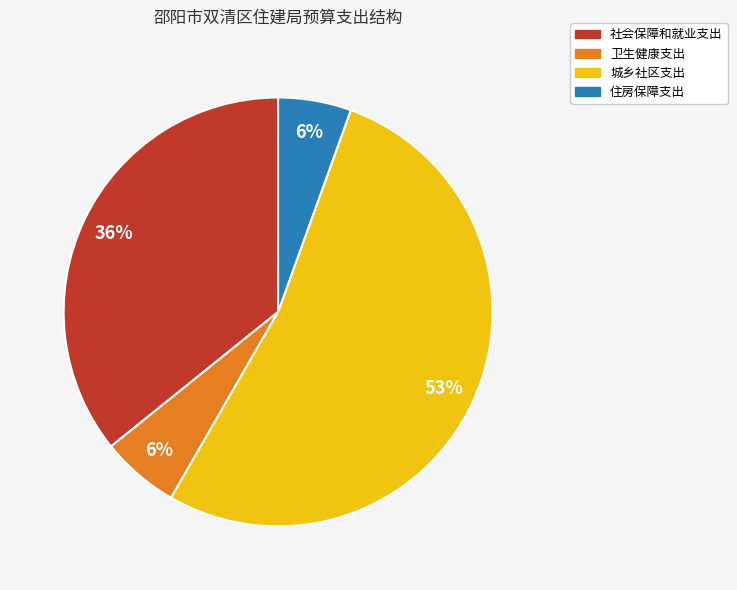

Is it true that 社会保障和就业支出 is 36% of the pie?

True